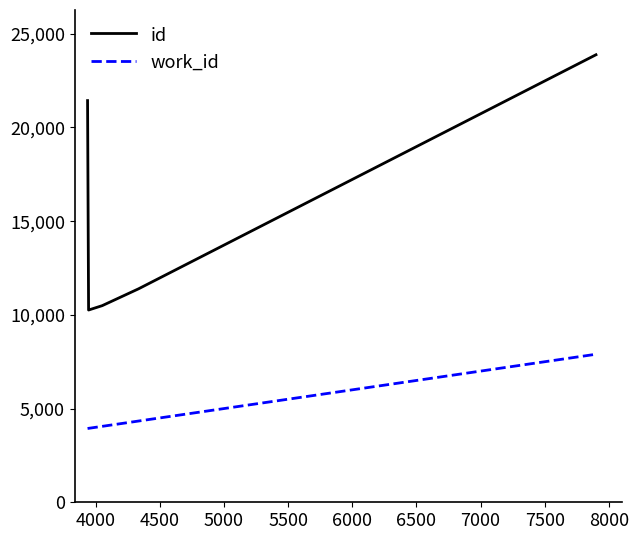

What is the highest value of the id series?

23881